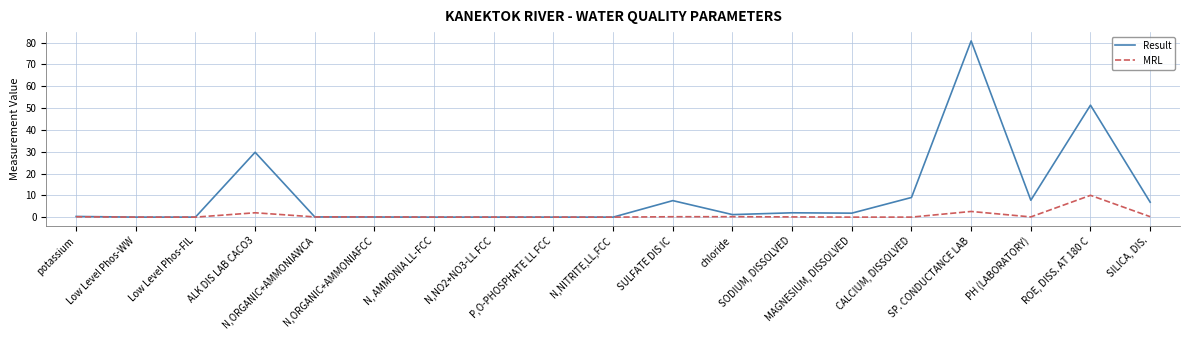

After their last crossing, which series has the higher values: Result or MRL?

Result